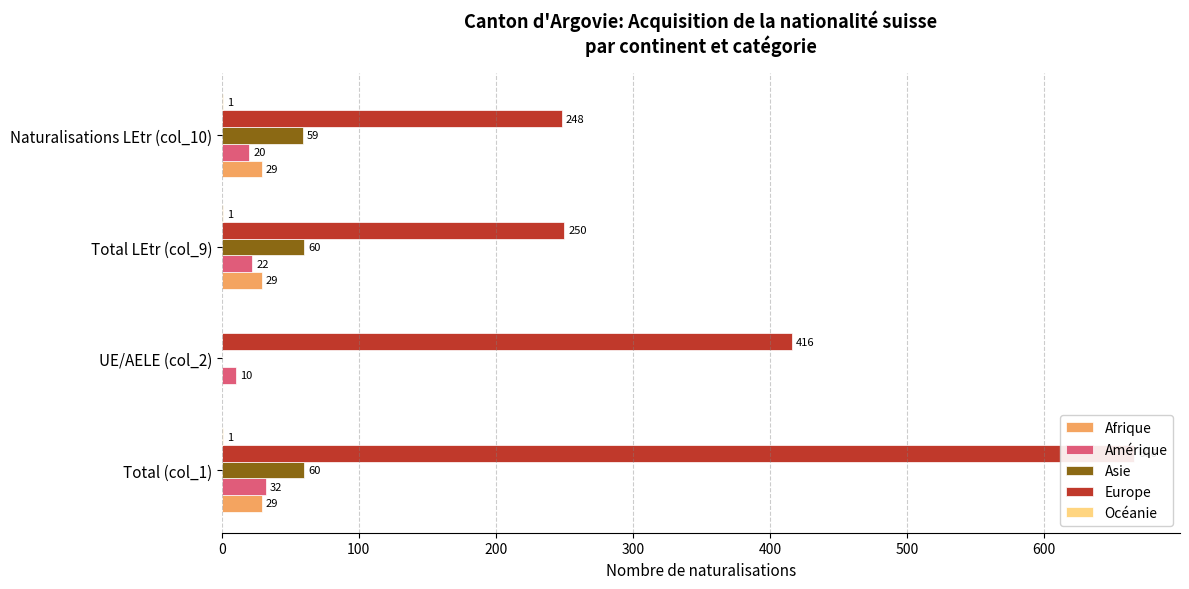

What is the difference between the maximum and minimum values in the Amérique series?

22